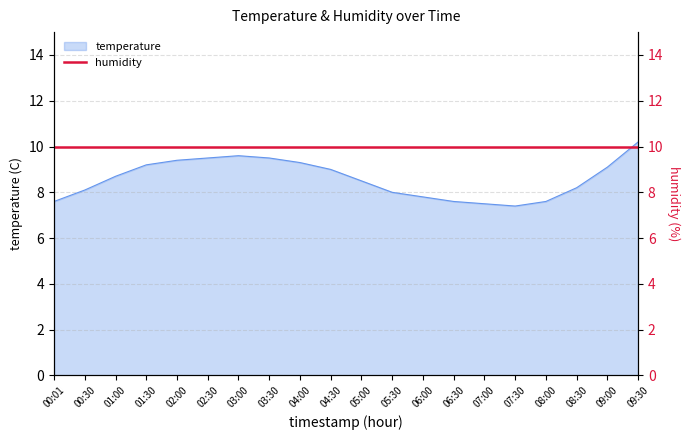

Read the value at 03:00.

9.6